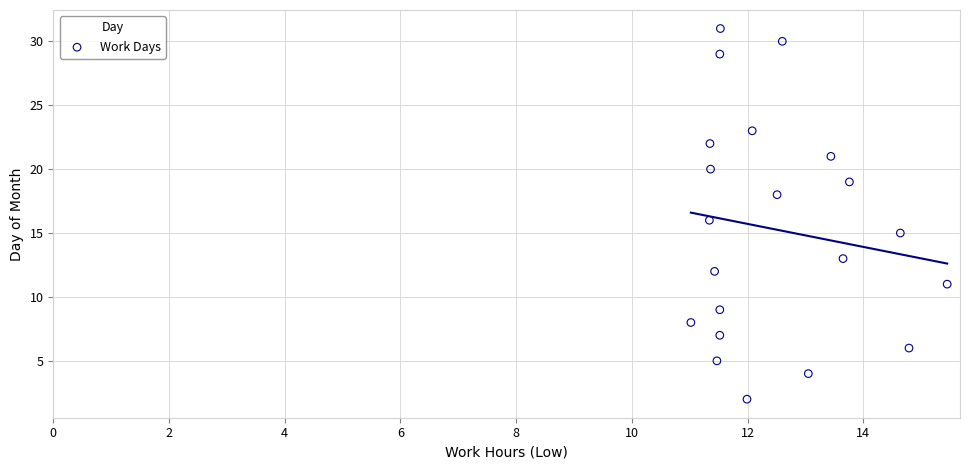

What is the range of Y values (max minus min)?

29